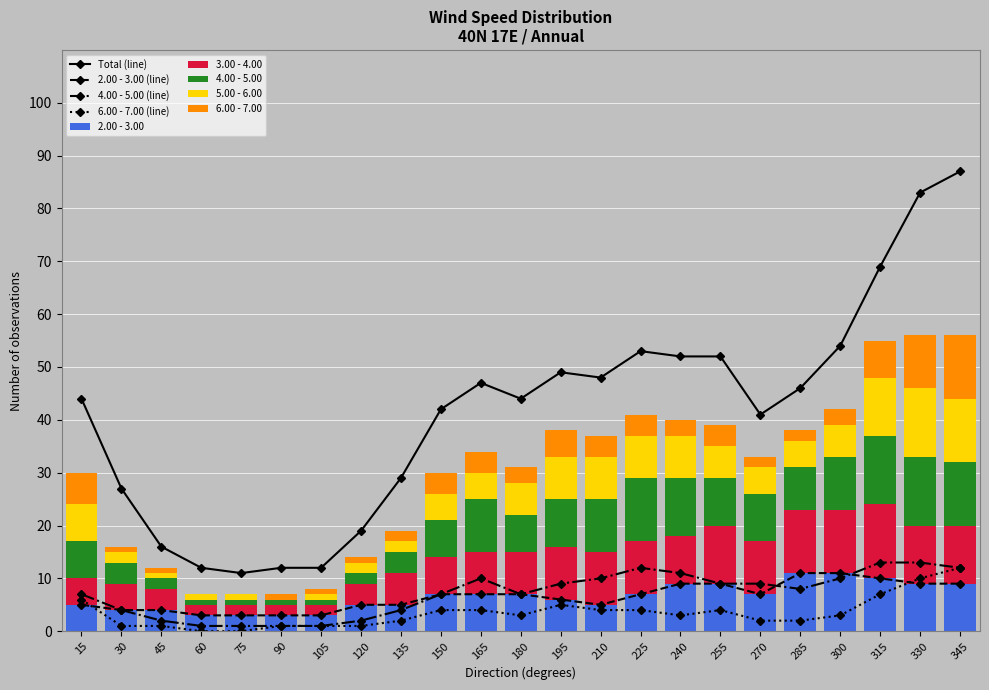

What is the difference between the maximum and minimum values in the 6.00 - 7.00 series?

12